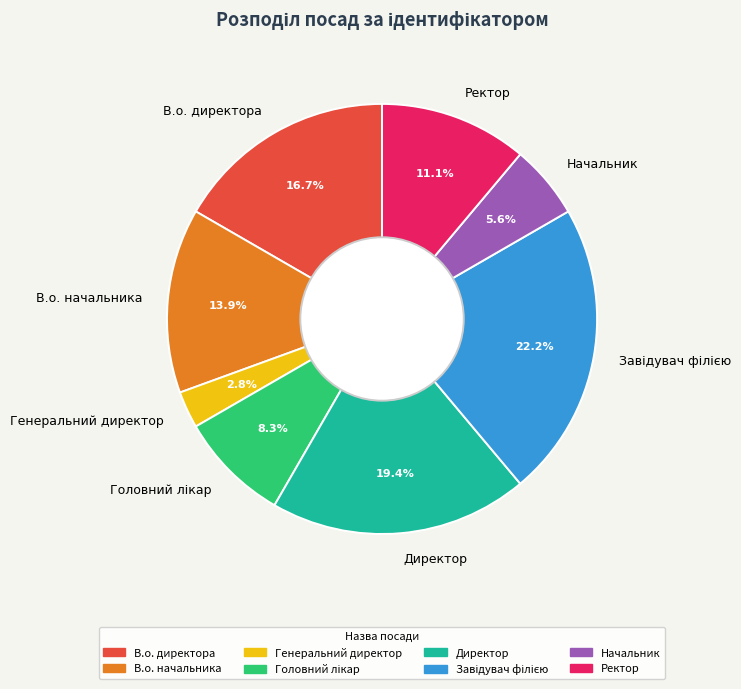

The Ректор slice represents 25% of the pie. True or false?

False